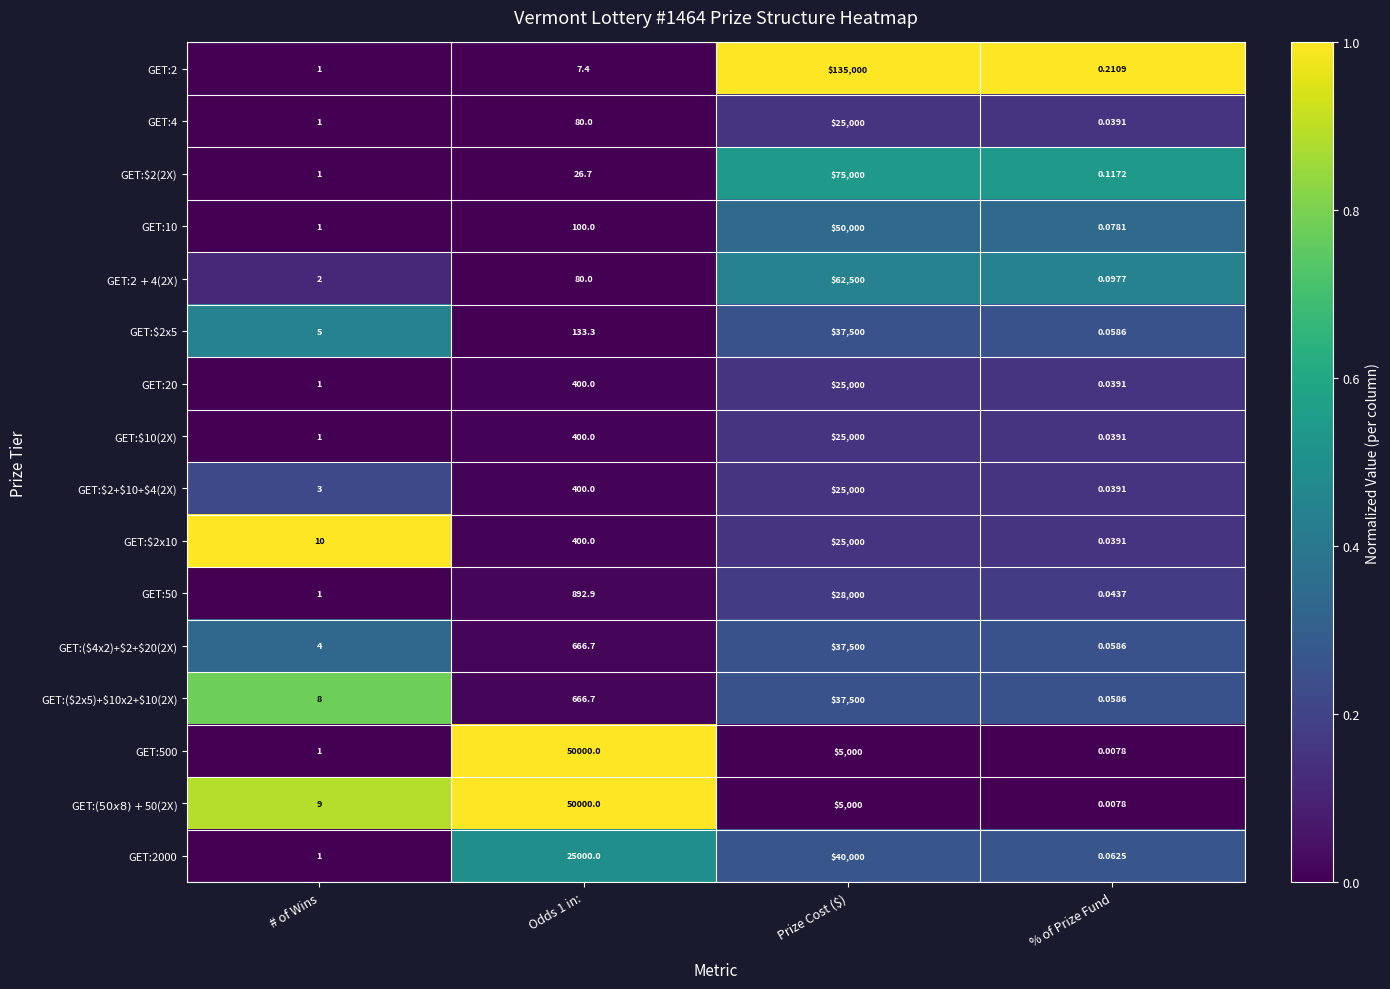

Which category has the lowest value in the GET:50 series?

% of Prize Fund